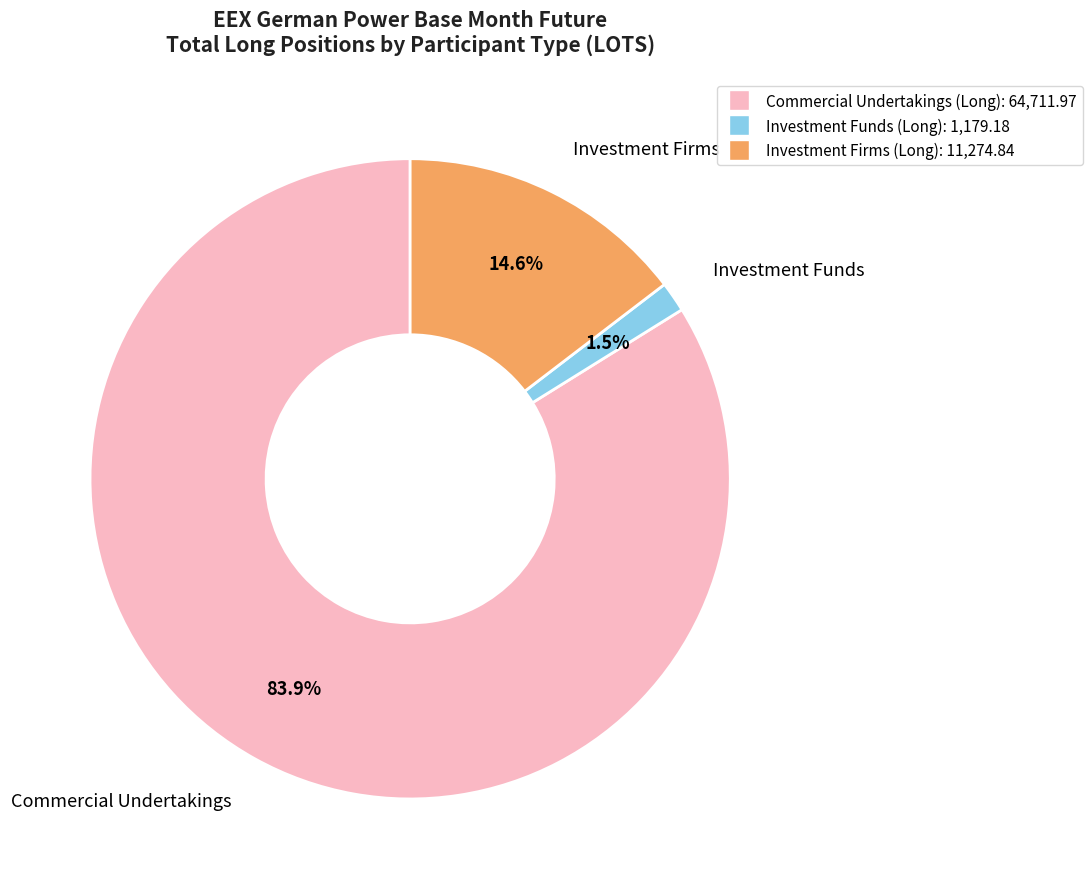

Rank the categories by value from highest to lowest.

Commercial Undertakings (Long), Investment Firms (Long), Investment Funds (Long)